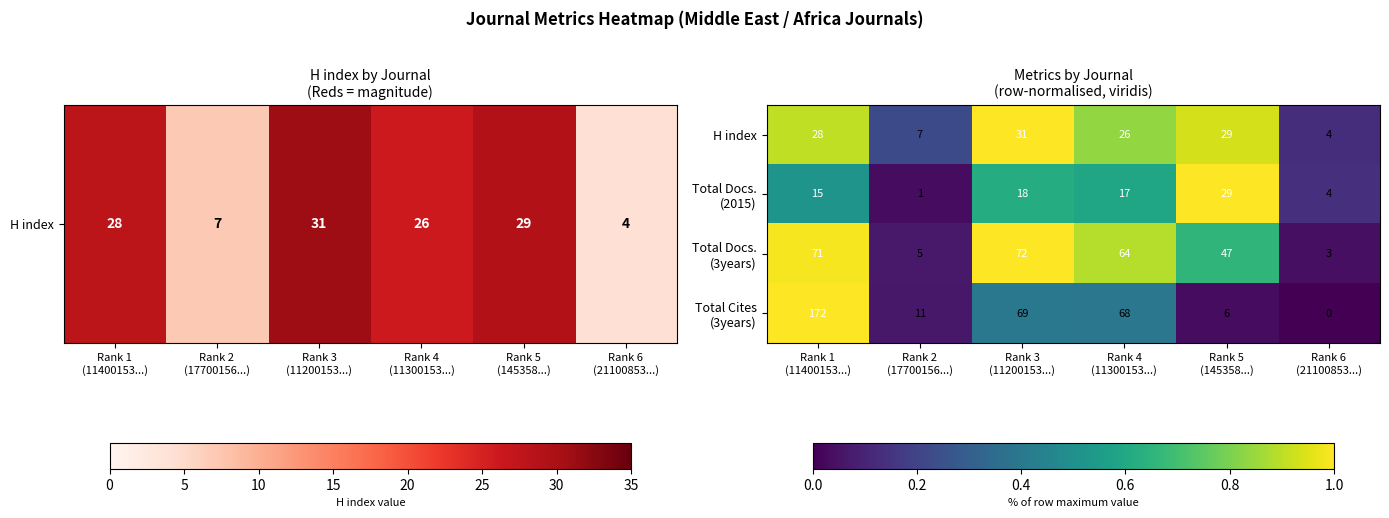

What is the sum of all H index values?

125